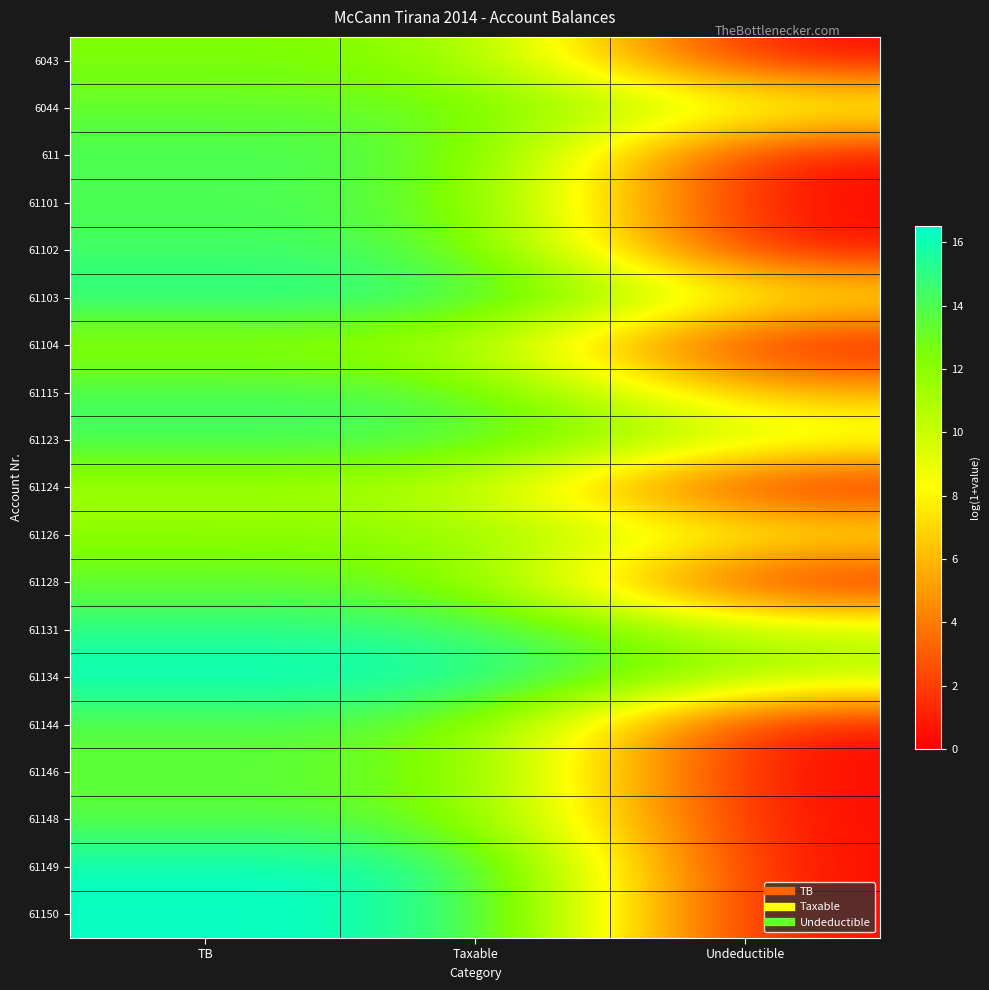

Reading left to right, what are all the values shown in this chart?

6043: TB=12.4	Taxable=12.4	Undeductible=0.0
6044: TB=13.3	Taxable=13.3	Undeductible=9.5
611: TB=14.1	Taxable=14.1	Undeductible=0.0
61101: TB=14.0	Taxable=14.0	Undeductible=0.0
61102: TB=14.4	Taxable=14.4	Undeductible=0.0
61103: TB=15.4	Taxable=15.4	Undeductible=8.3
61104: TB=11.6	Taxable=11.6	Undeductible=0.0
61115: TB=14.2	Taxable=14.2	Undeductible=5.5
61123: TB=14.5	Taxable=14.5	Undeductible=9.8
61124: TB=11.0	Taxable=11.0	Undeductible=0.0
61126: TB=12.0	Taxable=12.0	Undeductible=8.5
61128: TB=13.2	Taxable=13.2	Undeductible=0.0
61131: TB=15.1	Taxable=15.1	Undeductible=10.2
61134: TB=16.5	Taxable=16.5	Undeductible=10.7
61144: TB=13.6	Taxable=13.6	Undeductible=0.0
61146: TB=13.4	Taxable=13.4	Undeductible=0.0
61148: TB=13.6	Taxable=13.6	Undeductible=0.0
61149: TB=16.3	Taxable=16.3	Undeductible=0.0
61150: TB=16.3	Taxable=16.3	Undeductible=0.0